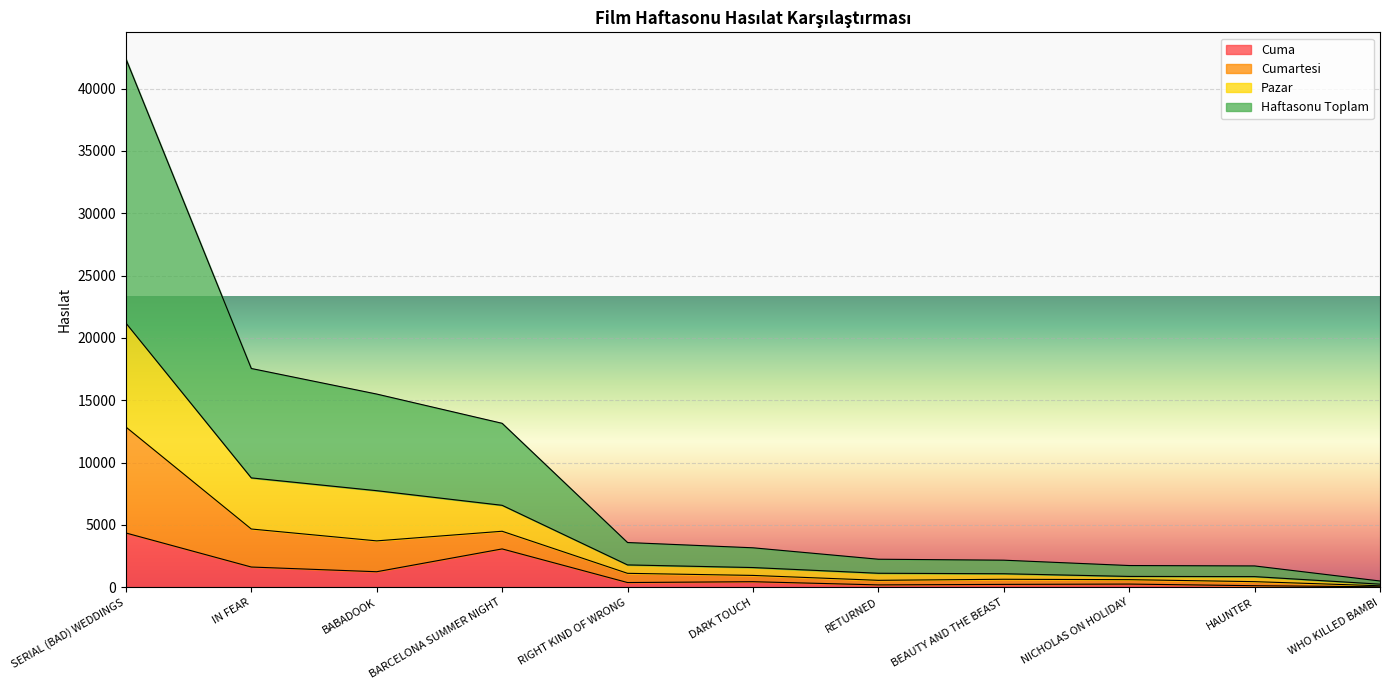

At which category is the sum across all series the highest?

SERIAL (BAD) WEDDINGS